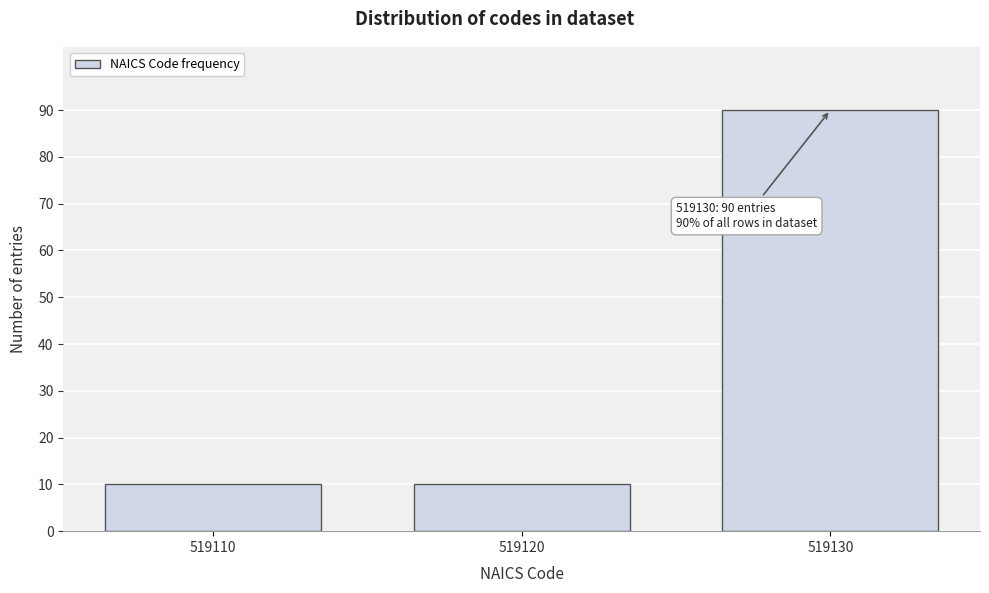

Reading left to right, list all the values displayed in this chart.

519110=10	519120=10	519130=90